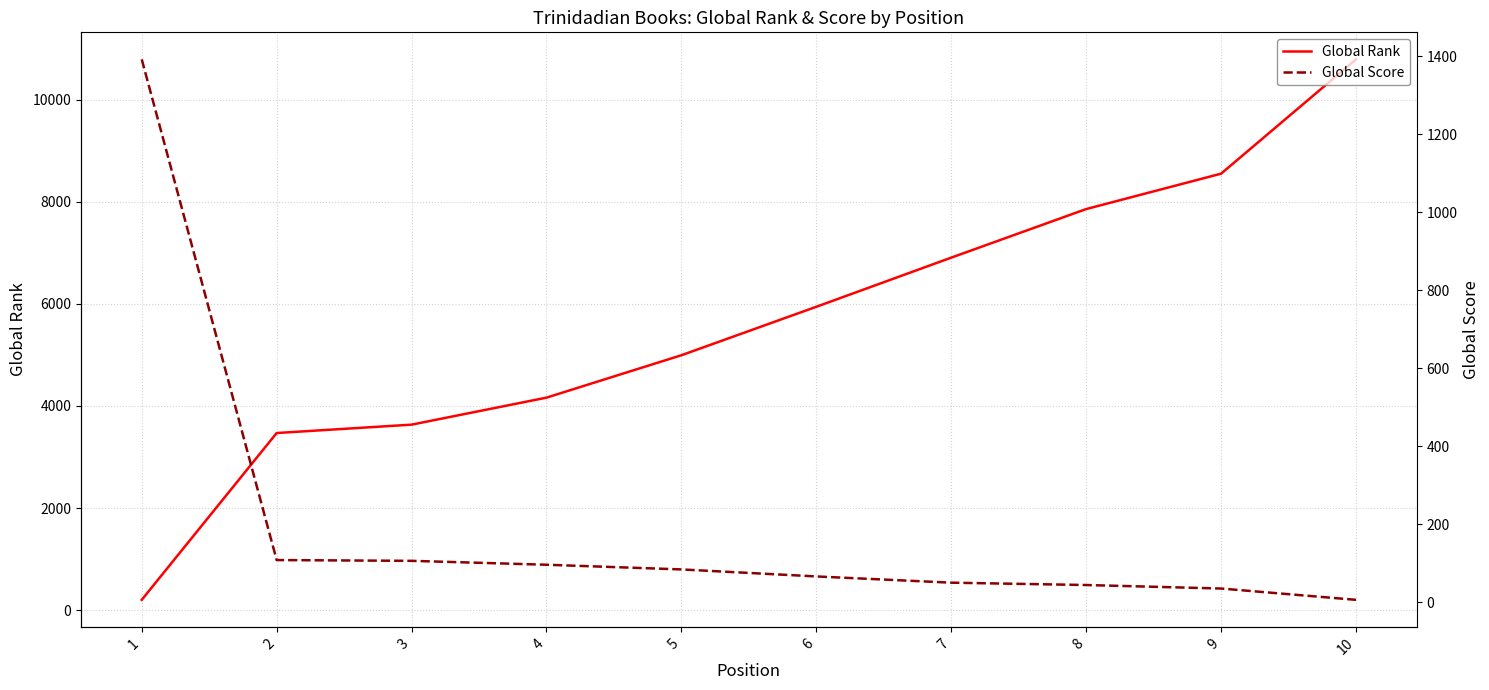

Rank the series at 8 from lowest to highest value.

Global Score, Global Rank